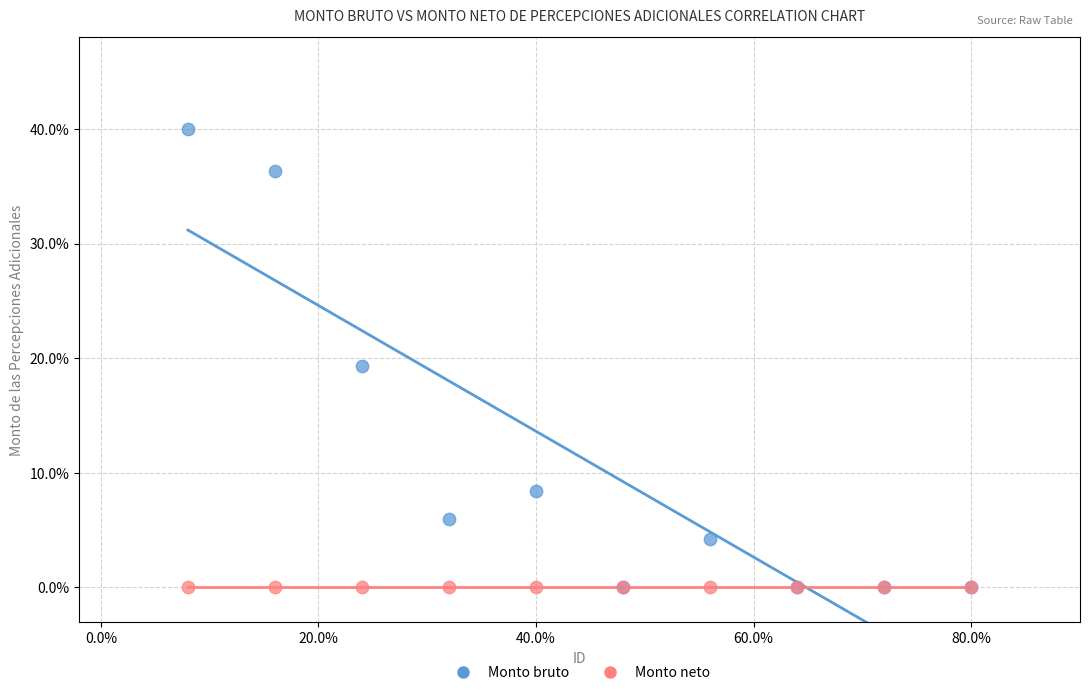

Across all series, what Y value is closest to 20?

19.3